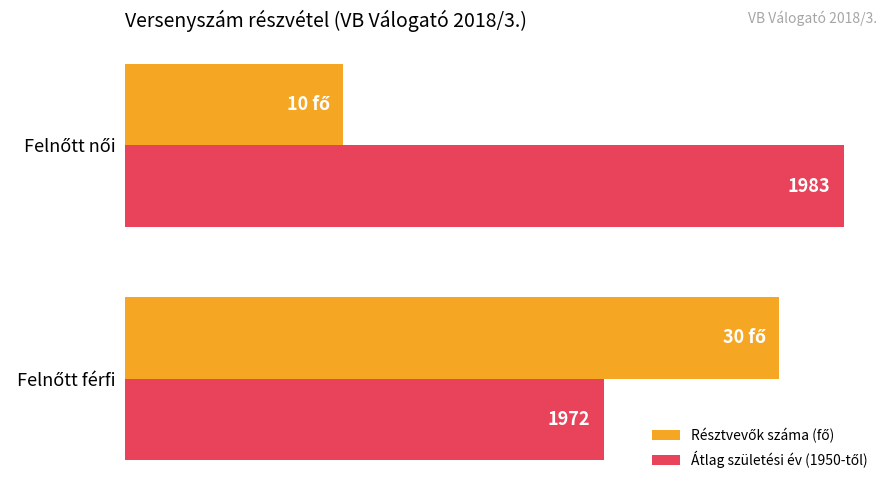

How many bars are there in total?

4